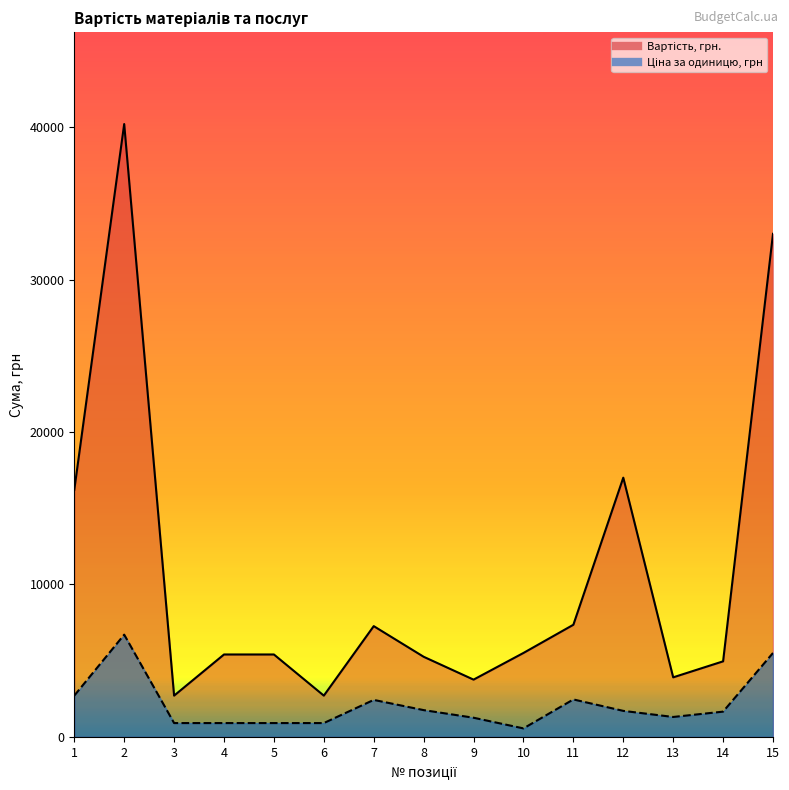

How many lines are shown in the chart?

2